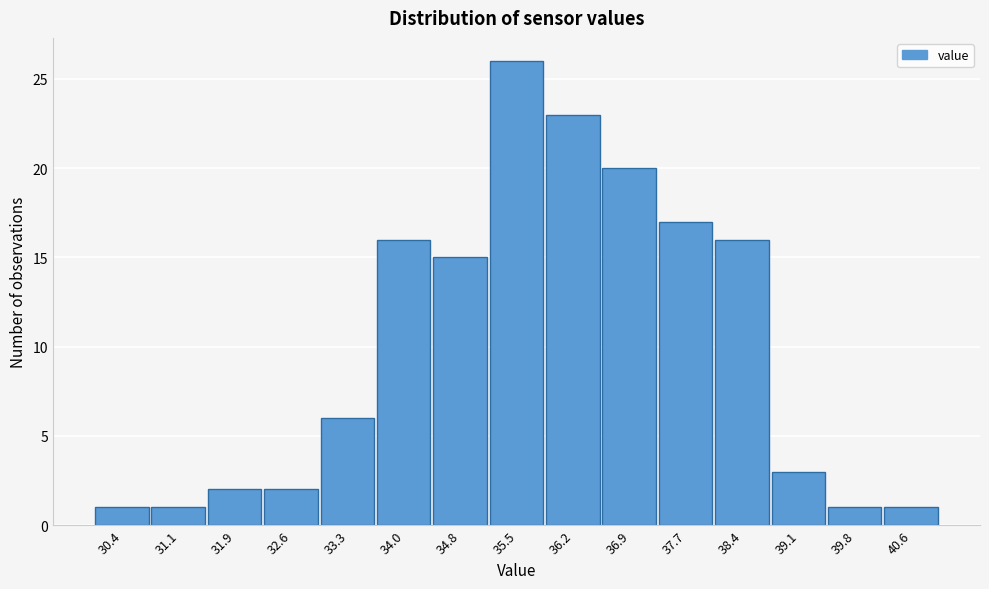

Reading right to left, transcribe all the data shown in this chart.

40.6=1	39.8=1	39.1=3	38.4=16	37.7=17	36.9=20	36.2=23	35.5=26	34.8=15	34.0=16	33.3=6	32.6=2	31.9=2	31.1=1	30.4=1